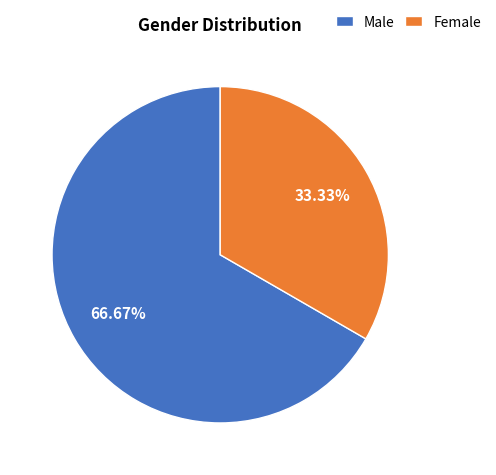

To the nearest percent, what is the difference between the largest and smallest slice percentages?

33%